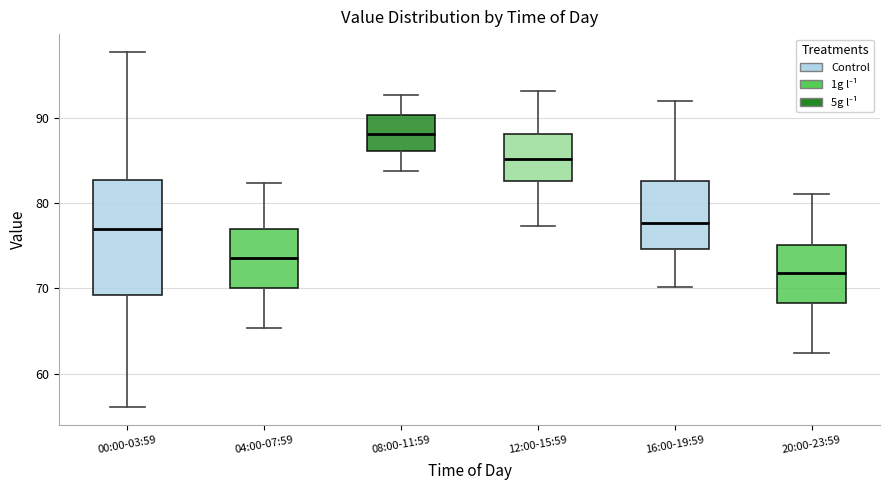

Reading left to right, transcribe this box plot: for each box, give where its median line is, the range the box spans, and where its two whiskers end, as read against the y-axis. The values are not printed on the chart, so give them approximately, as read against the axis.

00:00-03:59: median 77, box 69 to 83, whiskers 56 to 98
04:00-07:59: median 74, box 70 to 77, whiskers 65 to 82
08:00-11:59: median 88, box 86 to 90, whiskers 84 to 93
12:00-15:59: median 85, box 83 to 88, whiskers 77 to 93
16:00-19:59: median 78, box 75 to 83, whiskers 70 to 92
20:00-23:59: median 72, box 68 to 75, whiskers 62 to 81